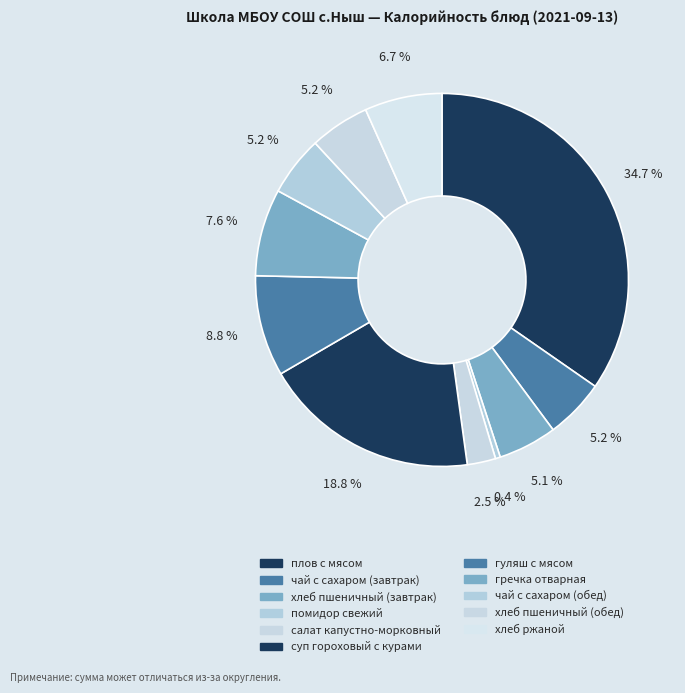

Count the number of slices in the pie.

11